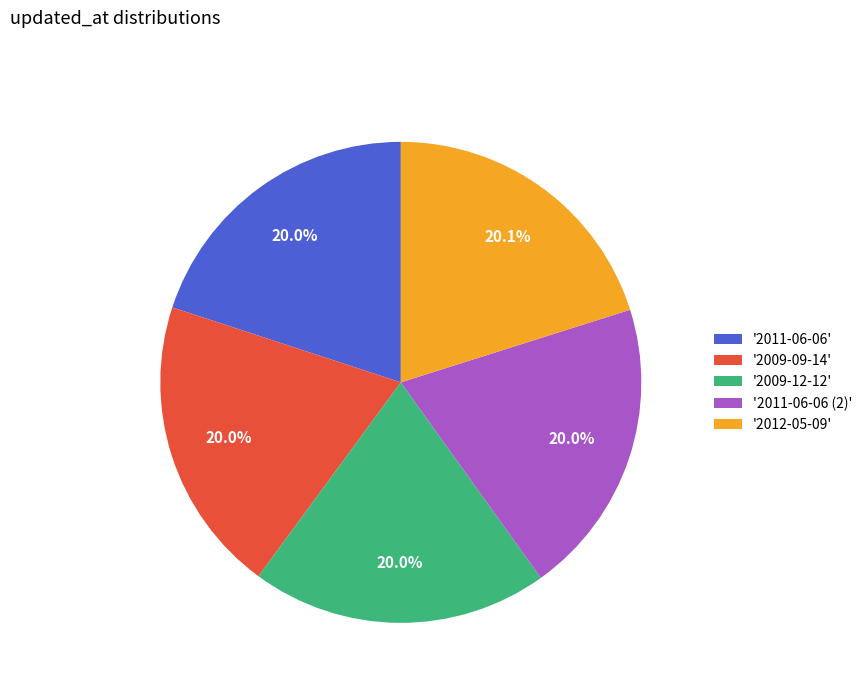

Approximately how many times larger is the value at '2009-12-12' compared to '2012-05-09'?

1.0